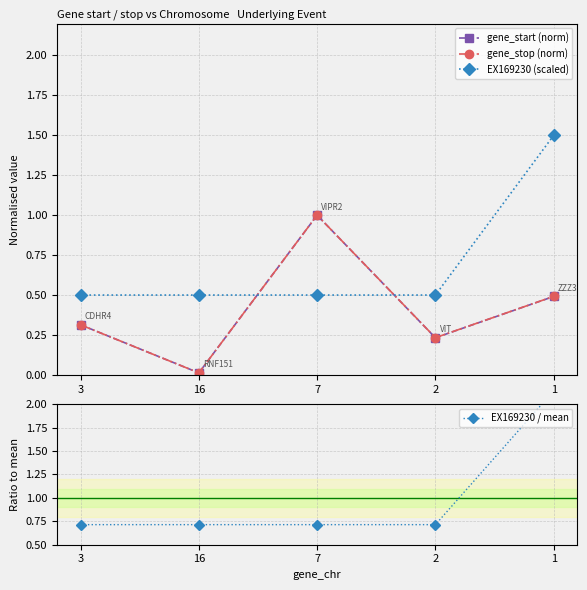

At how many categories does at least one series exceed 0?

5